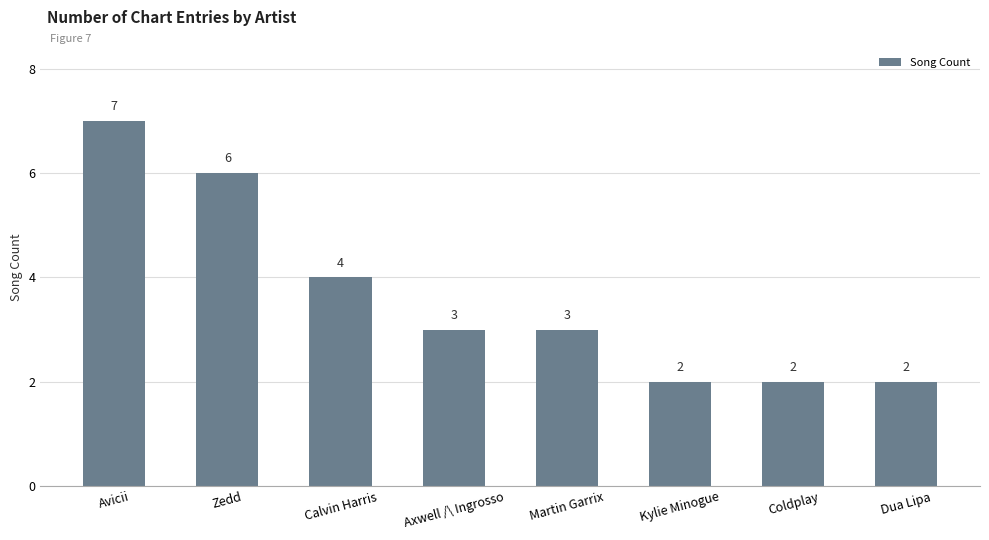

What is the change in value from Zedd to Martin Garrix?

-3